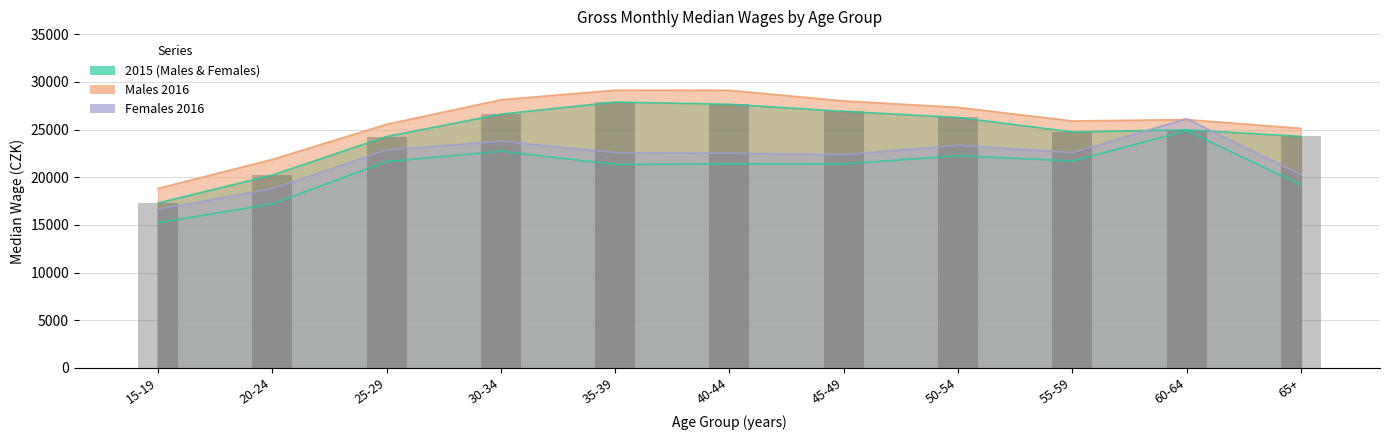

What position from the right is 60-64?

2